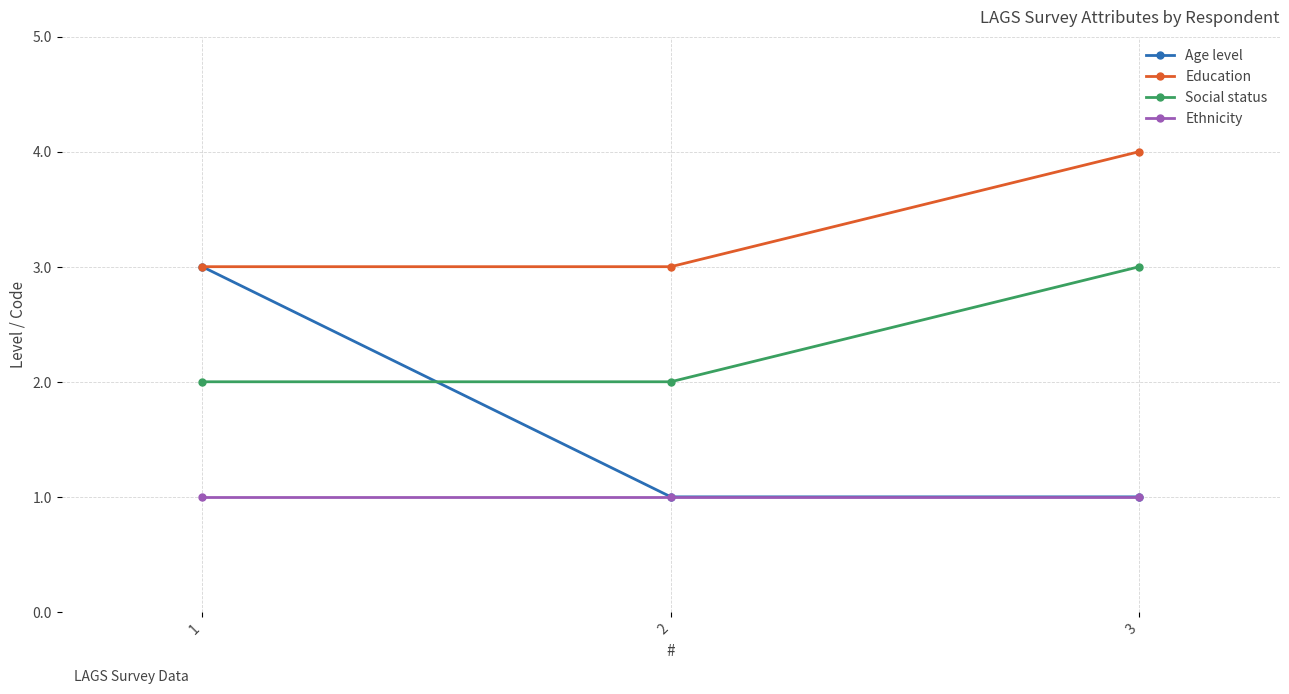

Between 1 and 2, which series saw the biggest shift?

Age level